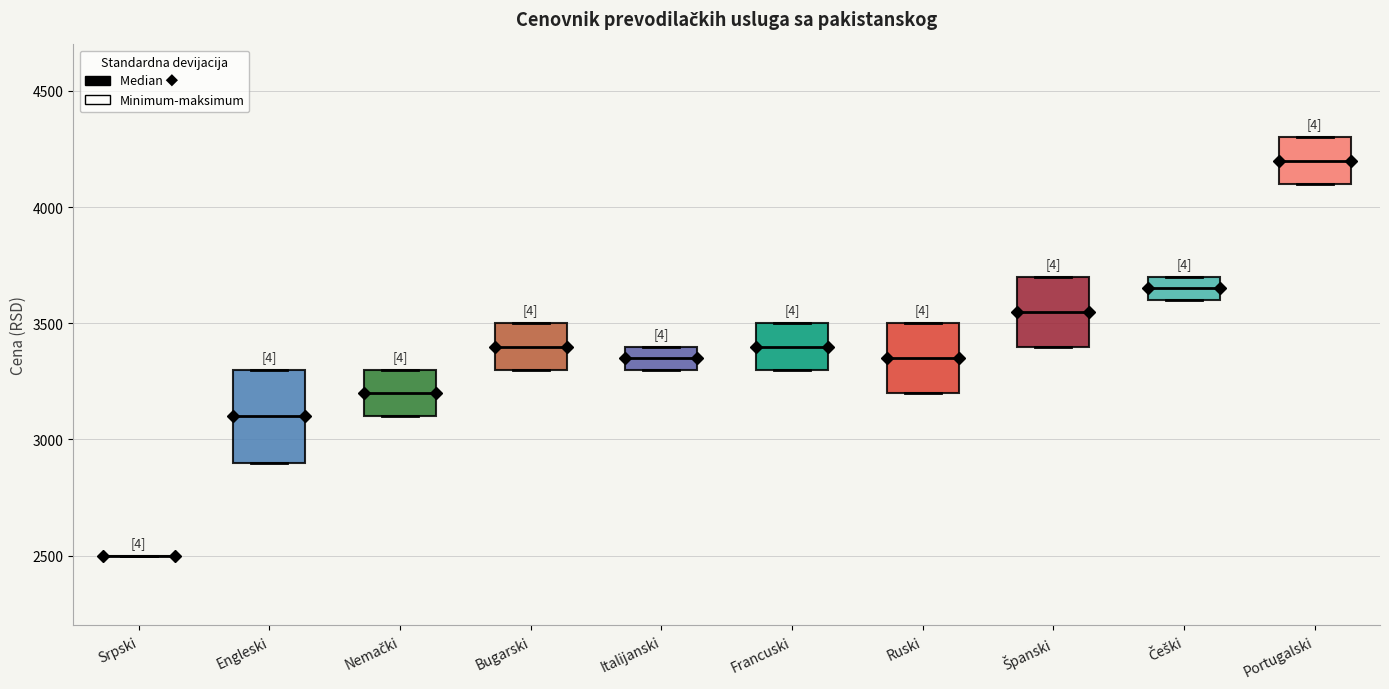

Comparing the boxes themselves (not the whiskers), which one is the tallest?

Engleski